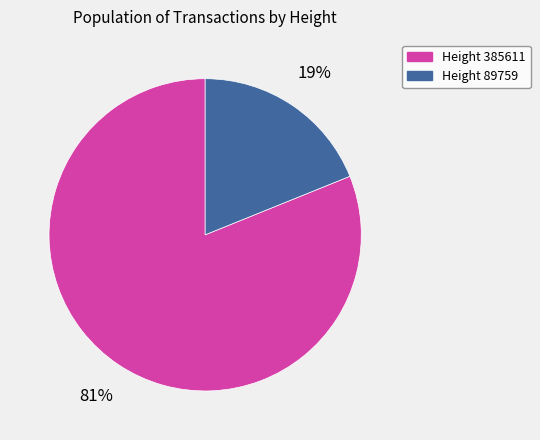

Count the number of slices in the pie.

2